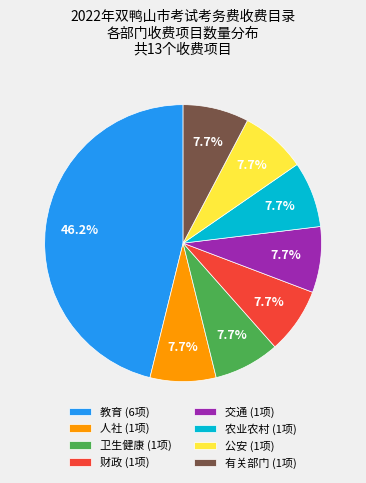

What percentage is the 有关部门 slice, to the nearest percent?

8%